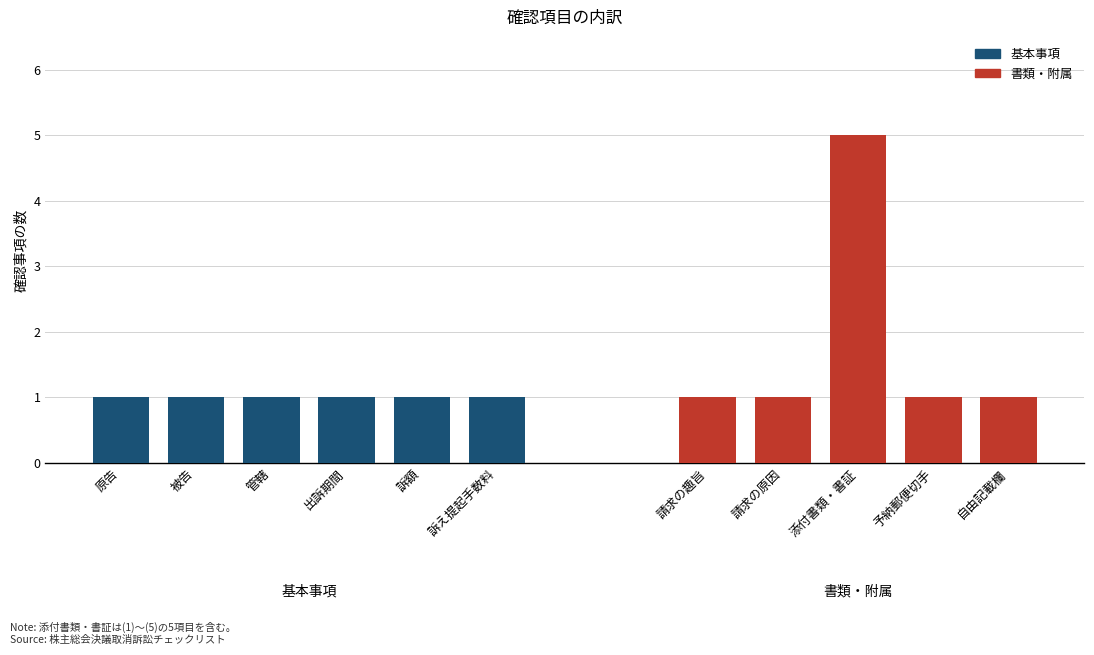

At which category does the chart reach its minimum across all series?

原告